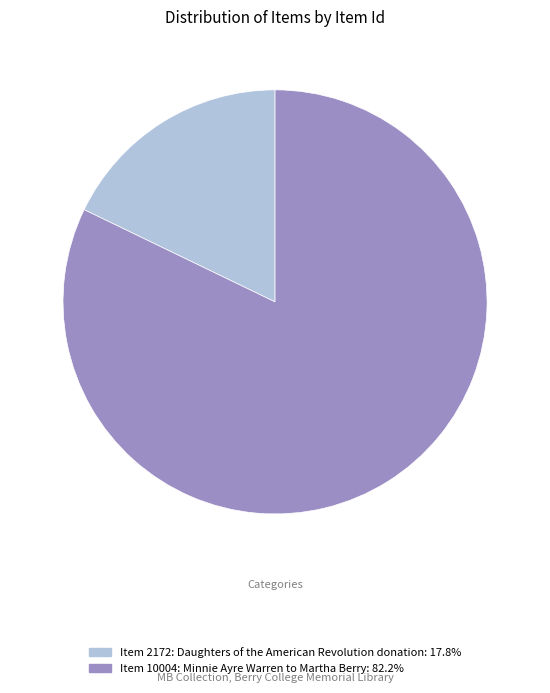

Which slice is the largest?

Item 10004: Minnie Ayre Warren to Martha Berry